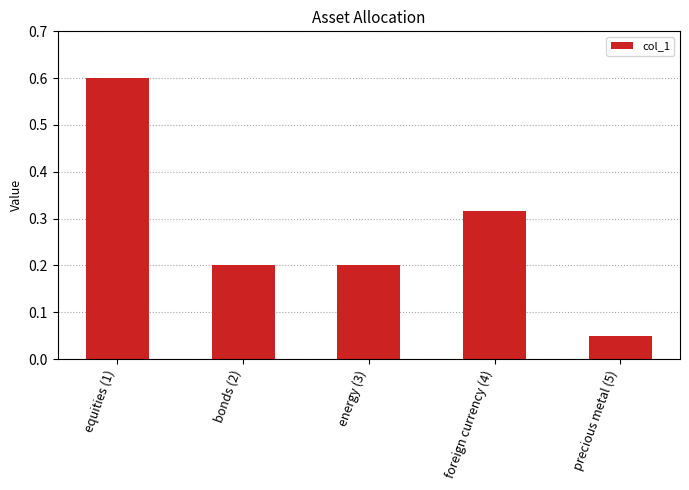

What is the sum of the values at foreign currency (4) and precious metal (5)?

0.4